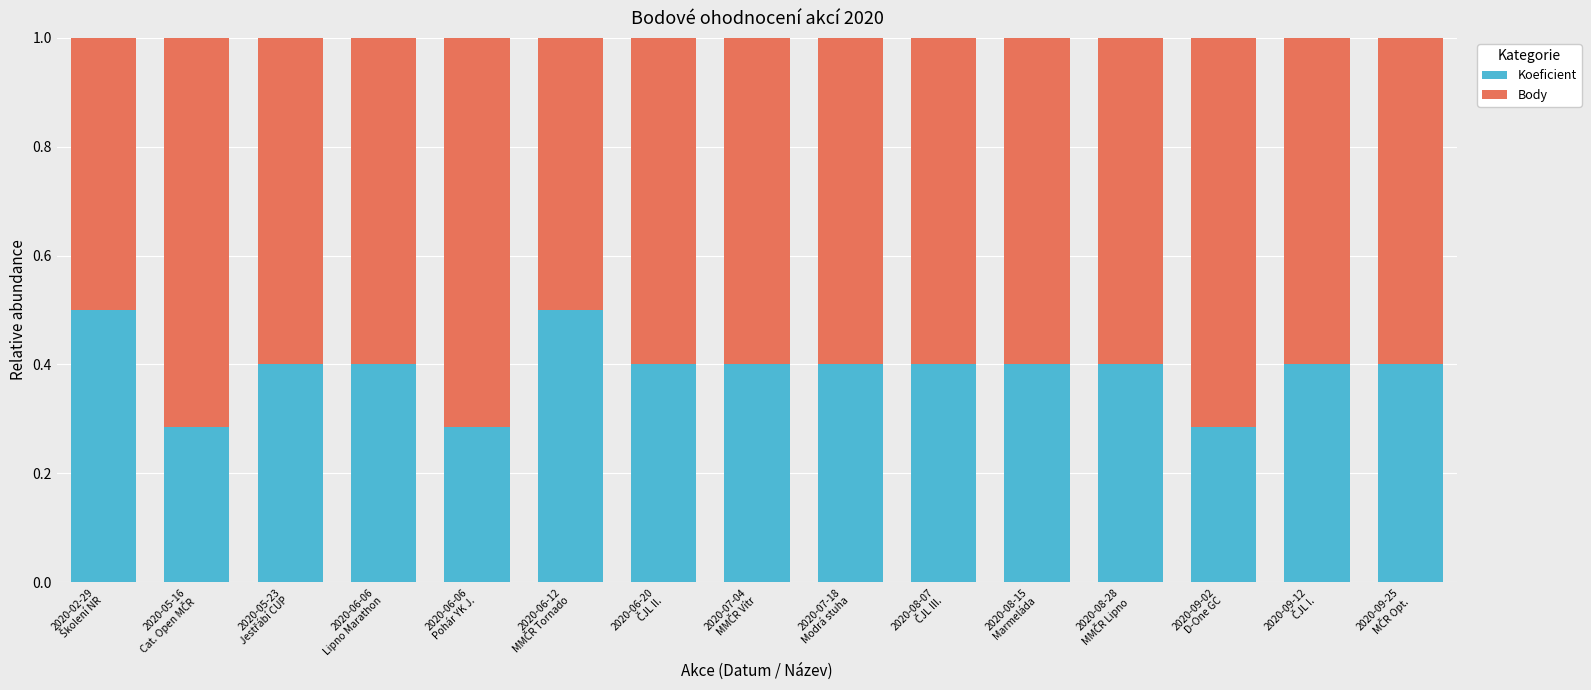

What is the maximum value for Koeficient?

0.5